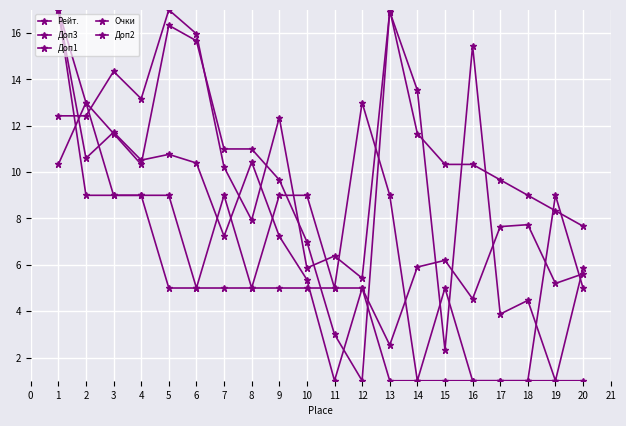

Does the chart display data point markers on the line(s)?

Yes